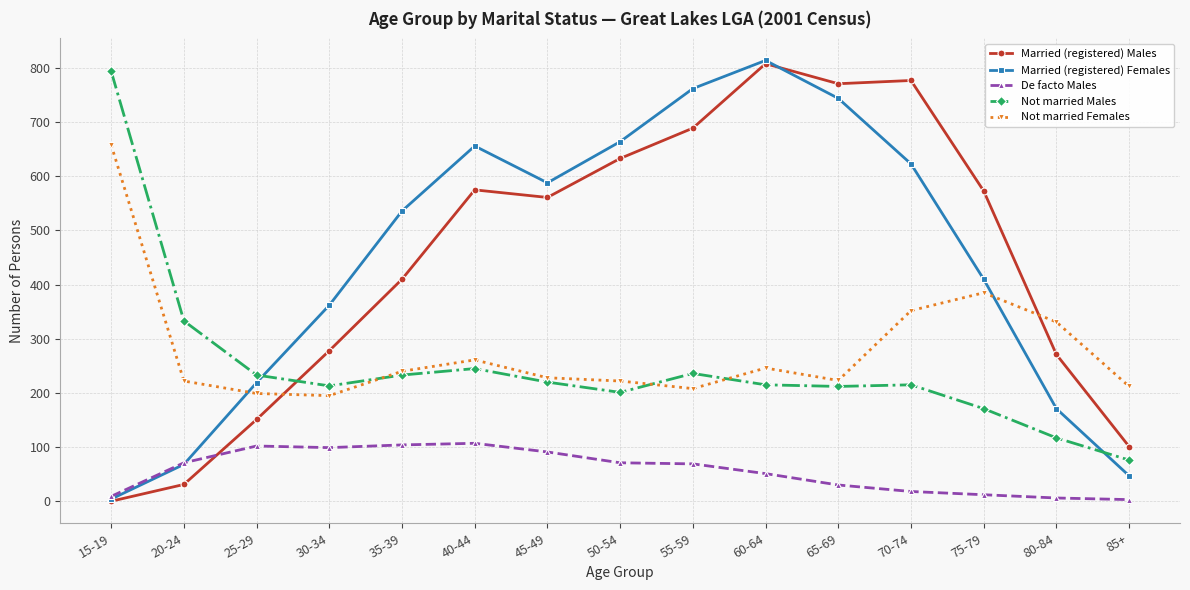

True or false: De facto Males has a value of 71 at 50-54.

True